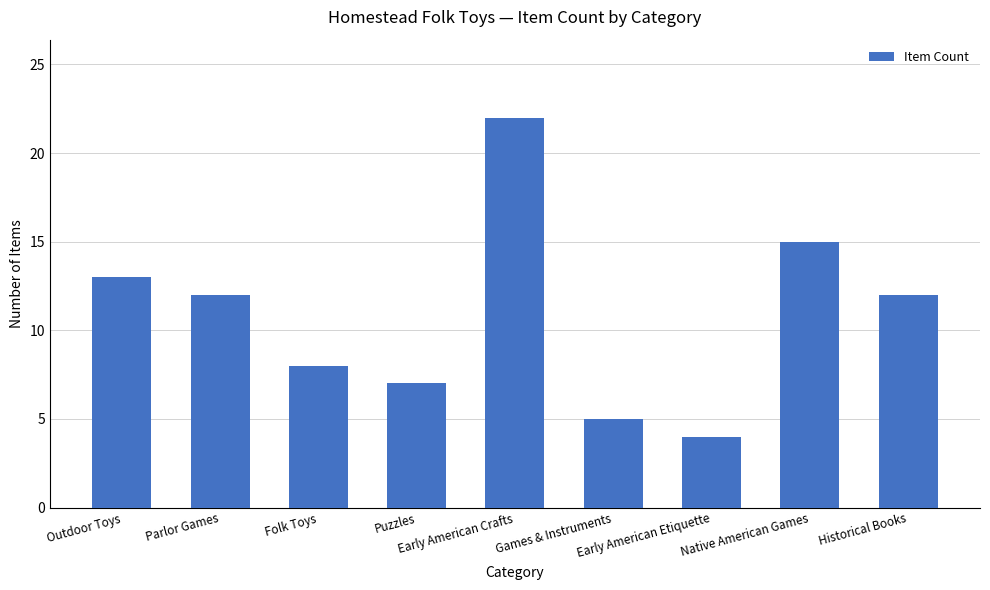

Where is the data nearest to the value 13?

Outdoor Toys